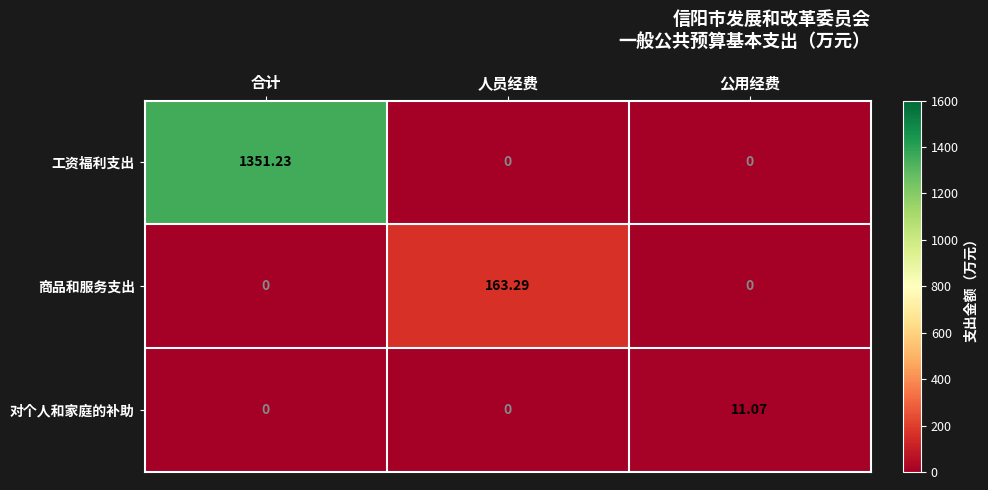

List the series in order of their peak value, highest first.

工资福利支出, 商品和服务支出, 对个人和家庭的补助